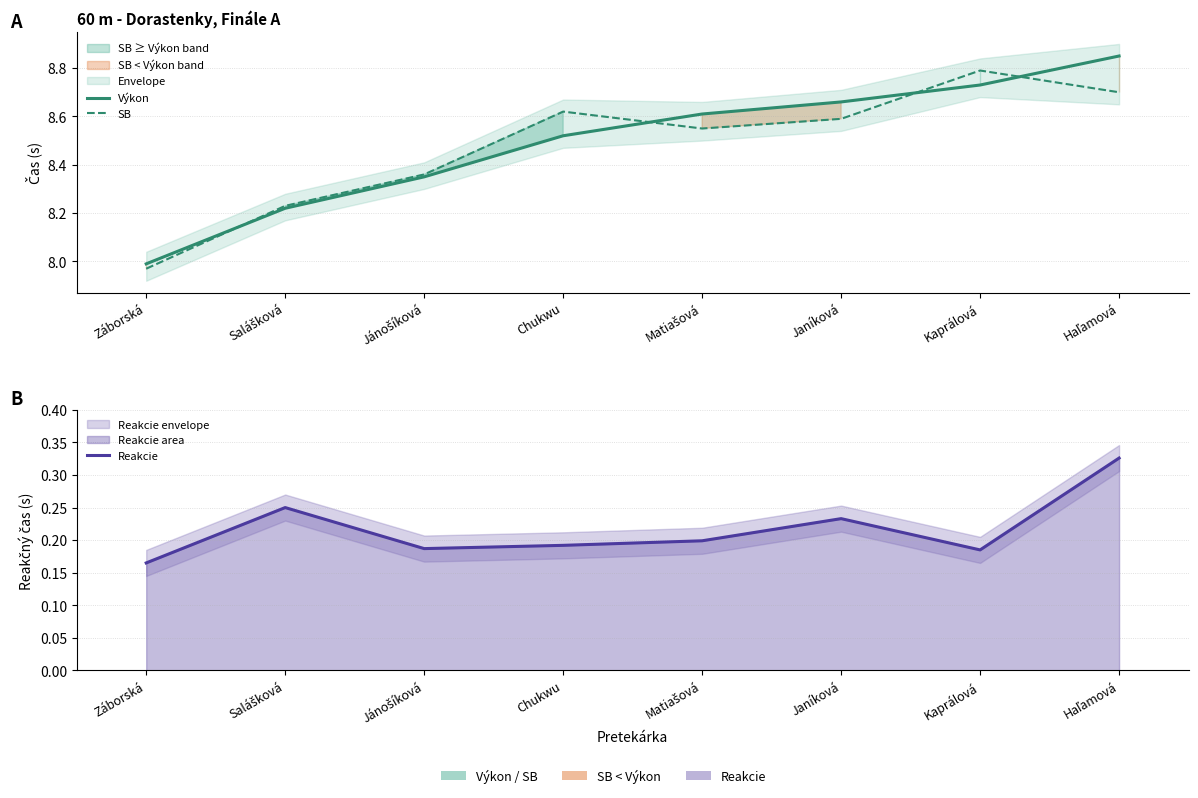

Between Matiašová and Kaprálová, which series saw the biggest shift?

SB